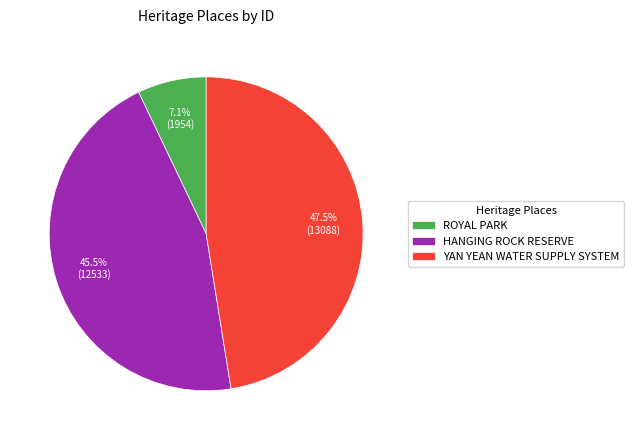

Is it true that YAN YEAN WATER SUPPLY SYSTEM is 58% of the pie?

False